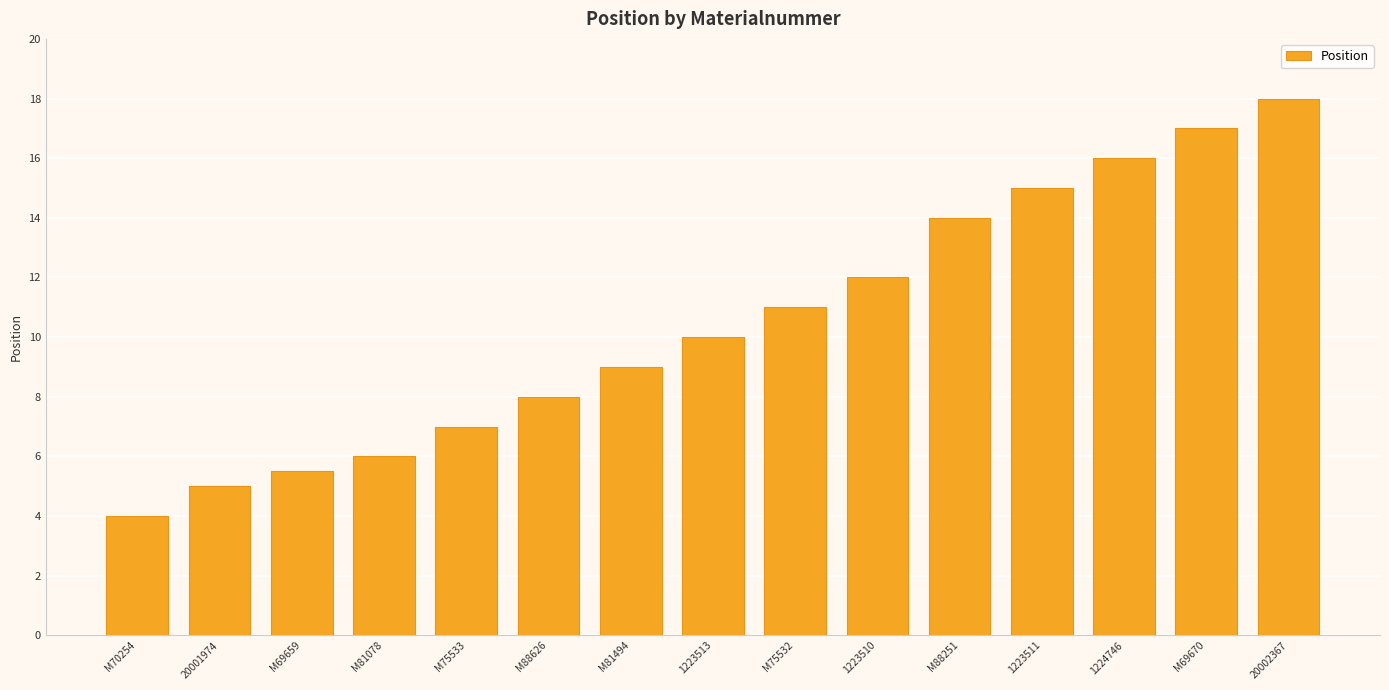

How many data points does each series have?

15